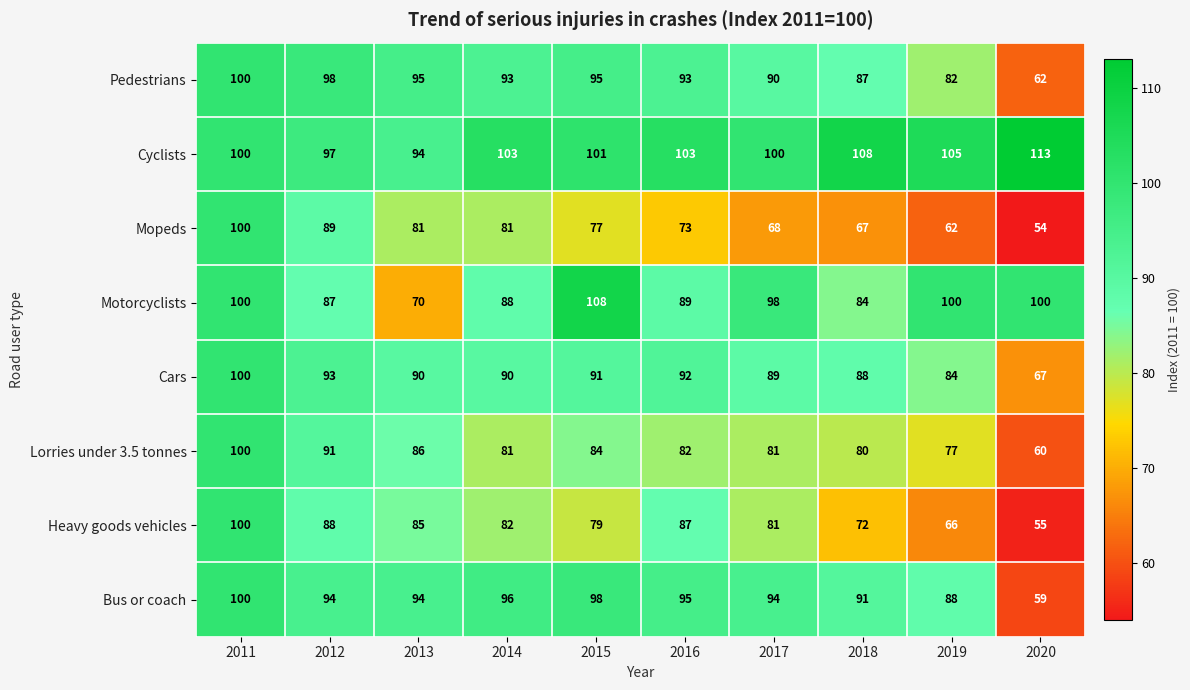

What is the greatest value displayed?

113